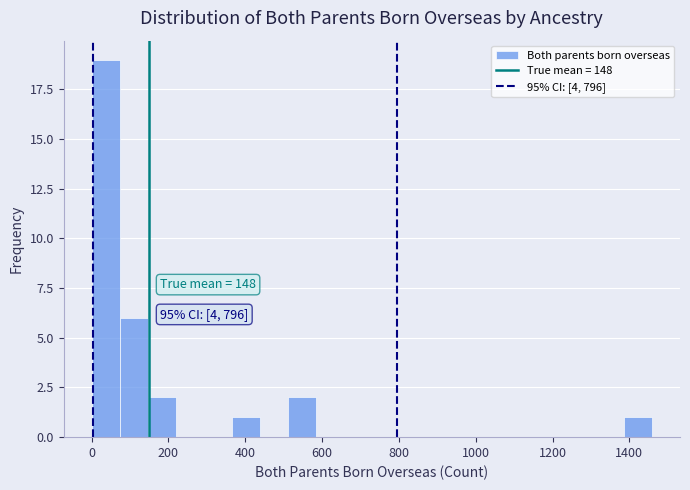

Around what value on the x-axis is the tallest bar? Give the approximate position of its centre, as read against the axis.

40